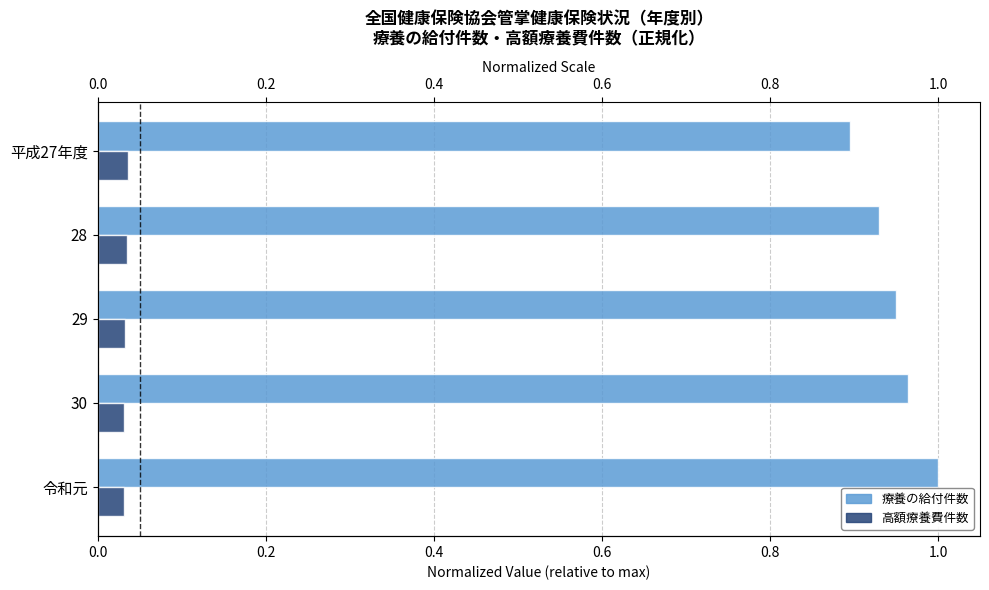

What is the total value across all series at 平成27年度?

0.9